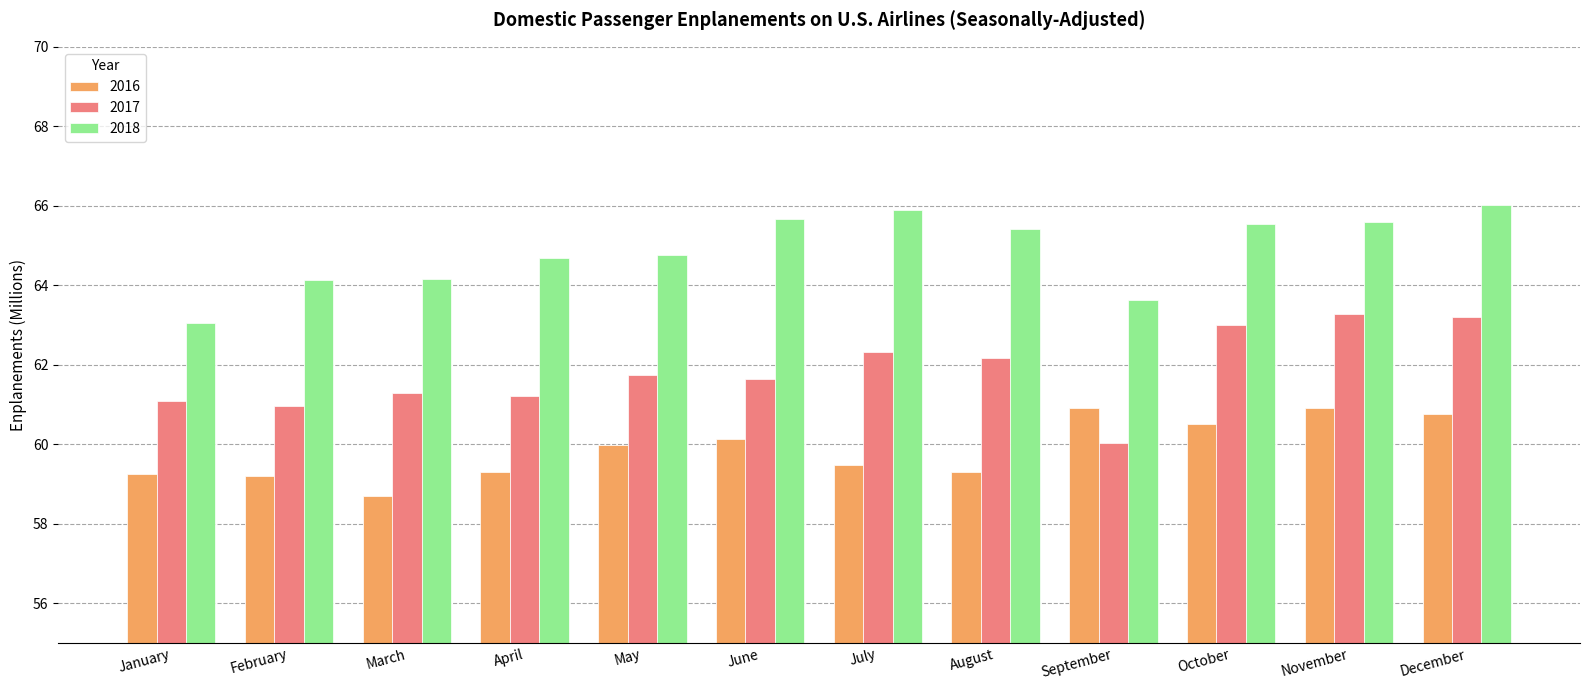

Which category has the lowest value in the 2017 series?

September